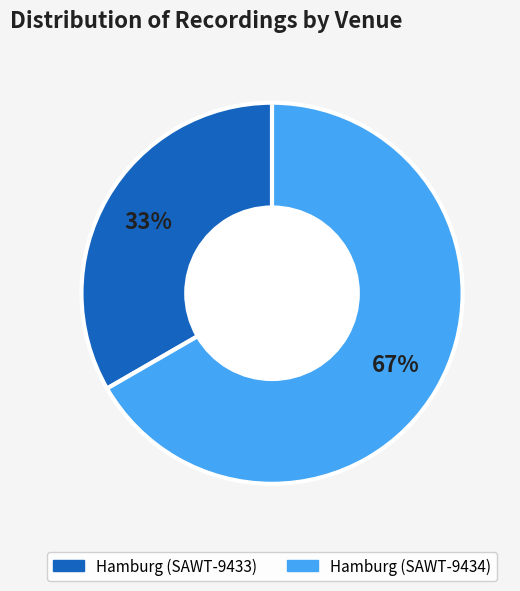

Does any single category account for the majority?

Yes